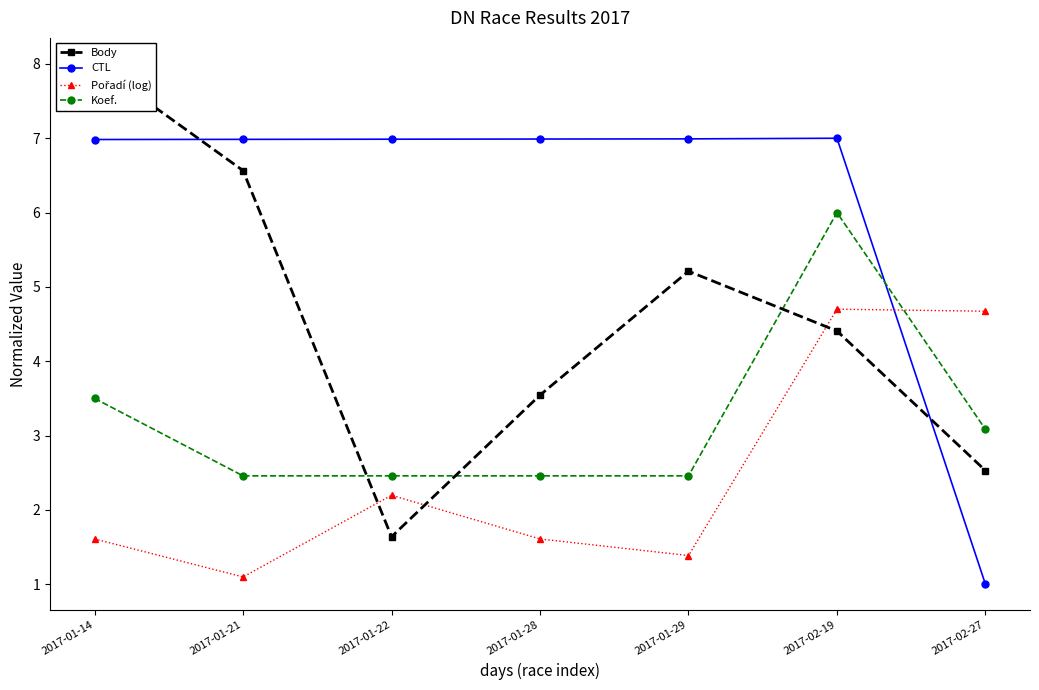

True or false: Pořadí (log) has a value of 2.7 at 2017-02-27.

False